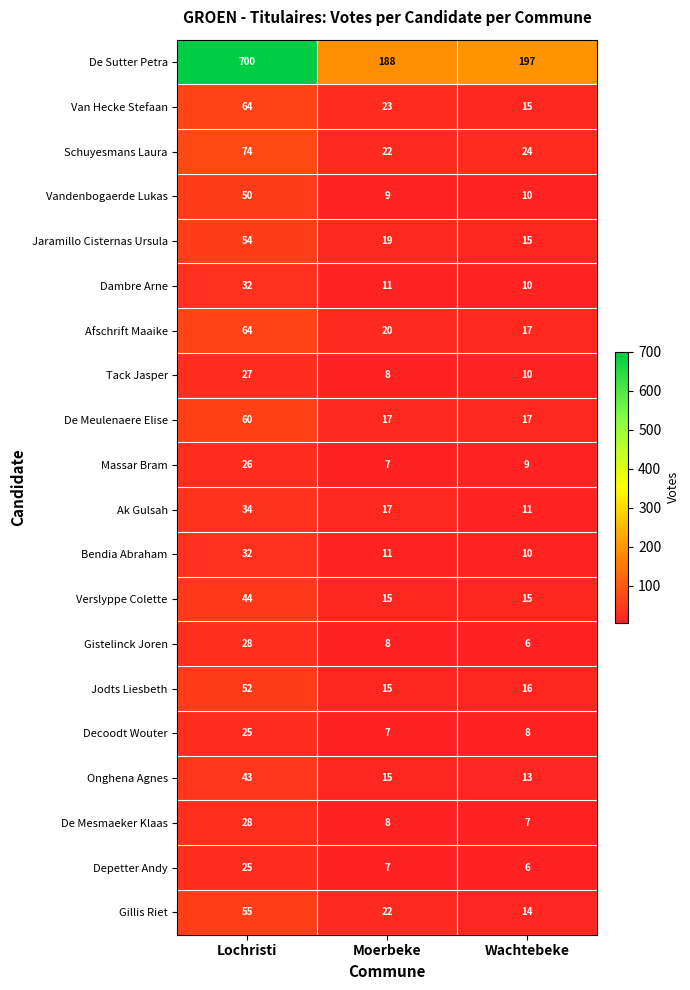

Which series has the largest range (max minus min)?

De Sutter Petra